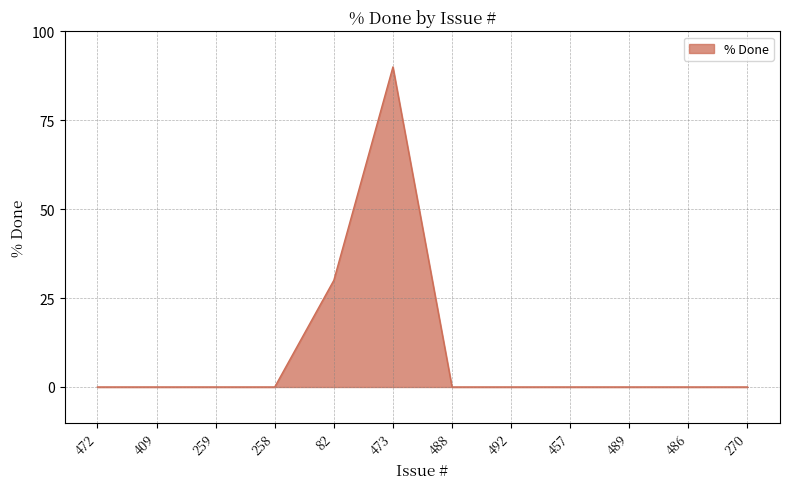

How many lines are shown in the chart?

1